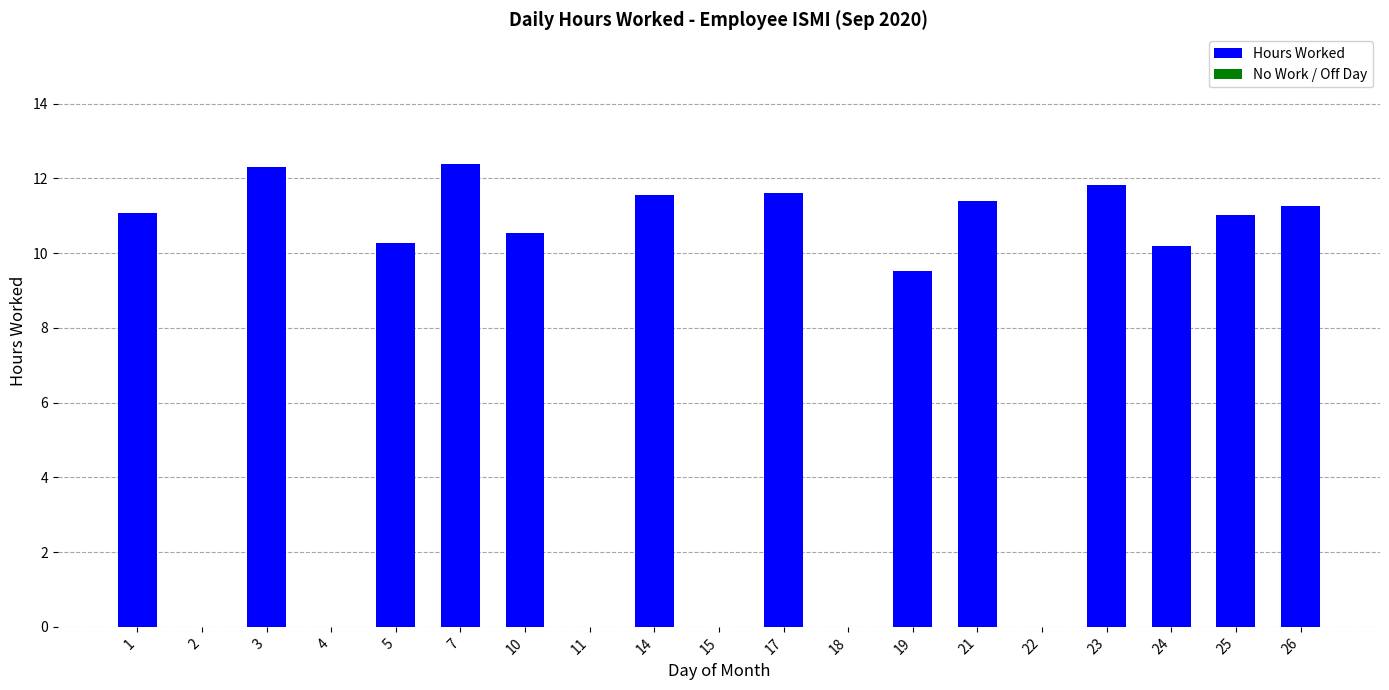

Is it true that the value at 2 is 0.0?

True